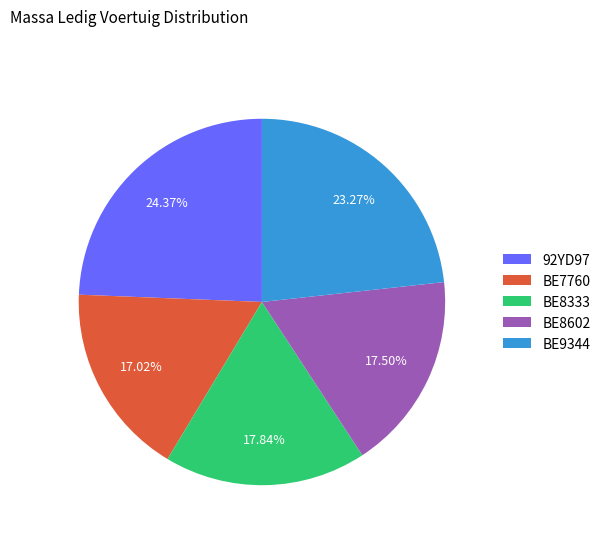

To the nearest percent, what is the average slice percentage?

20%